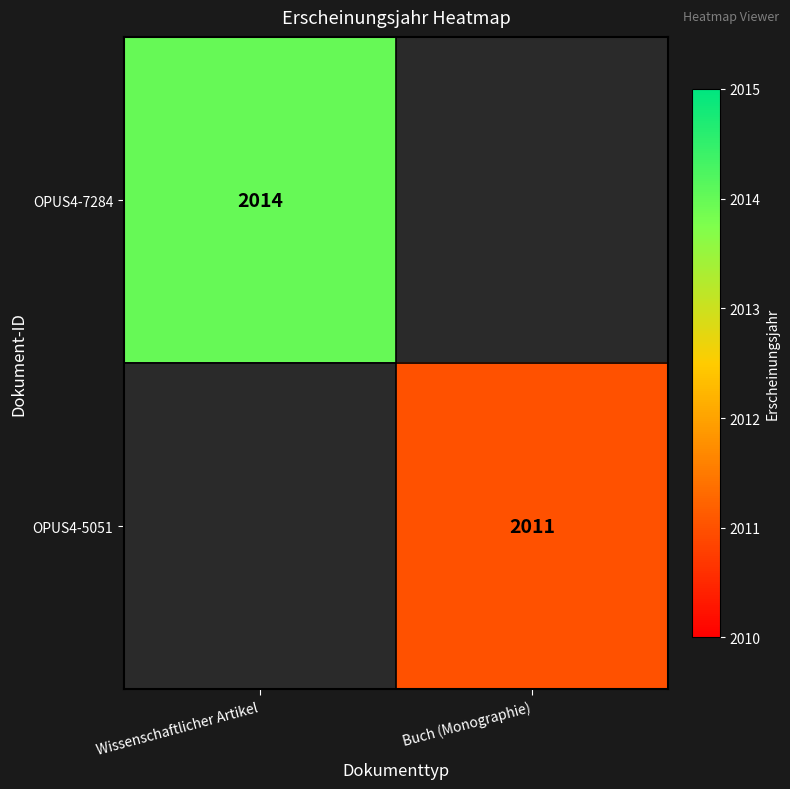

True or false: OPUS4-7284 has a value of 2014 at Wissenschaftlicher Artikel.

True